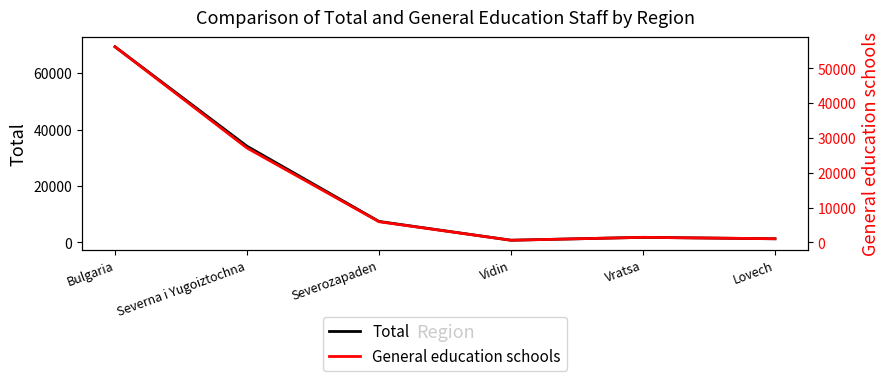

At which label is Total closest to 35044?

Severna i Yugoiztochna